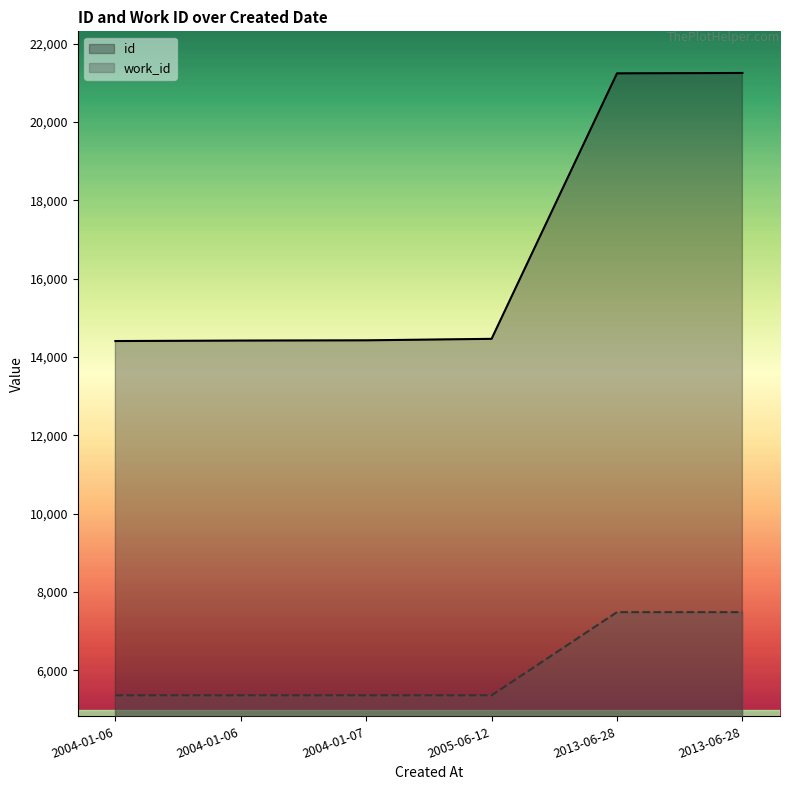

Is the value of id at 2004-01-06 greater than the value of work_id at 2013-06-28?

Yes